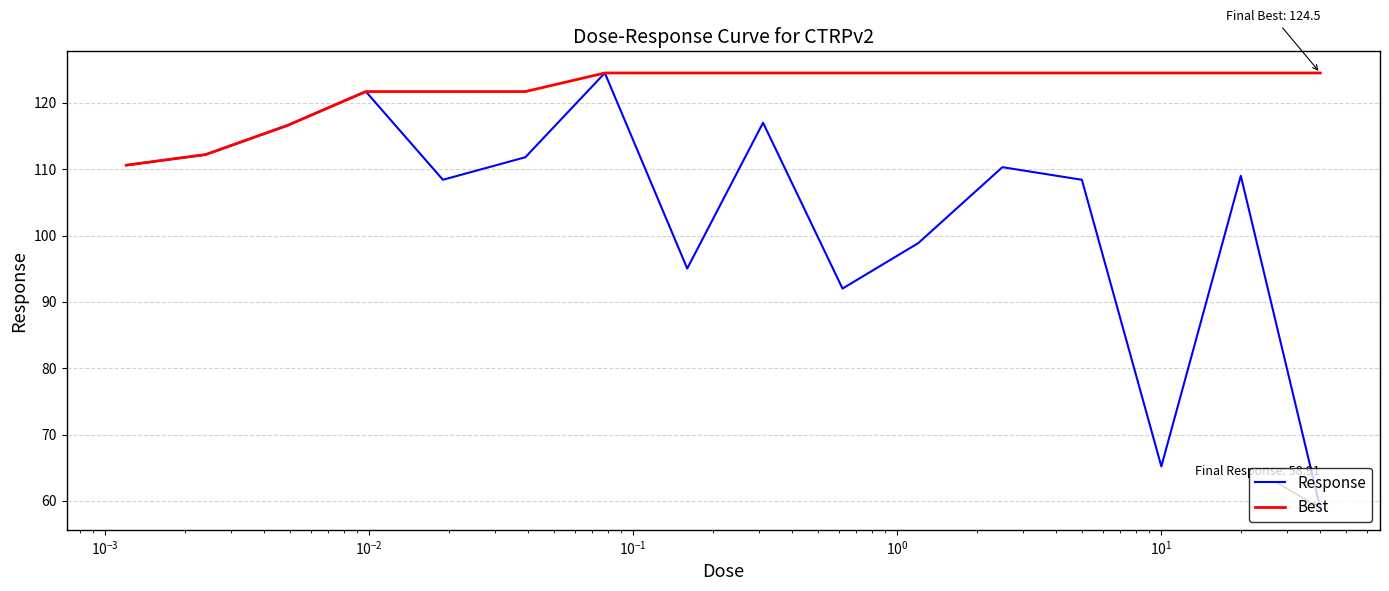

Which series has the largest total across all categories?

Best